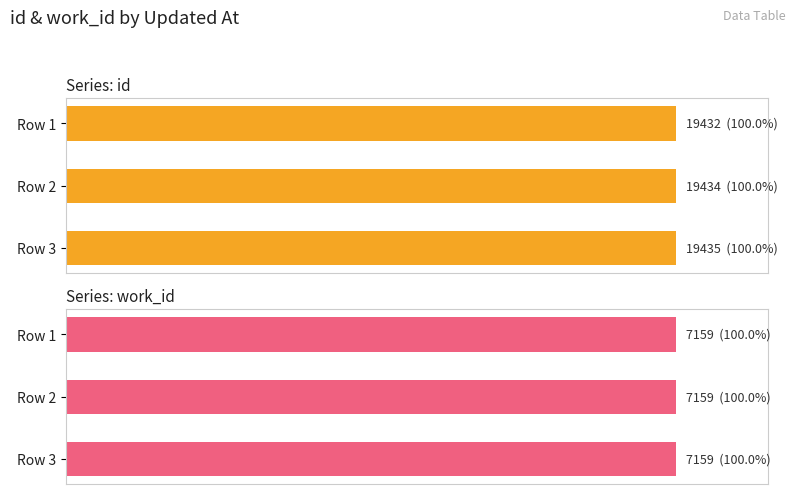

What are all the series names shown in the legend?

id, work_id